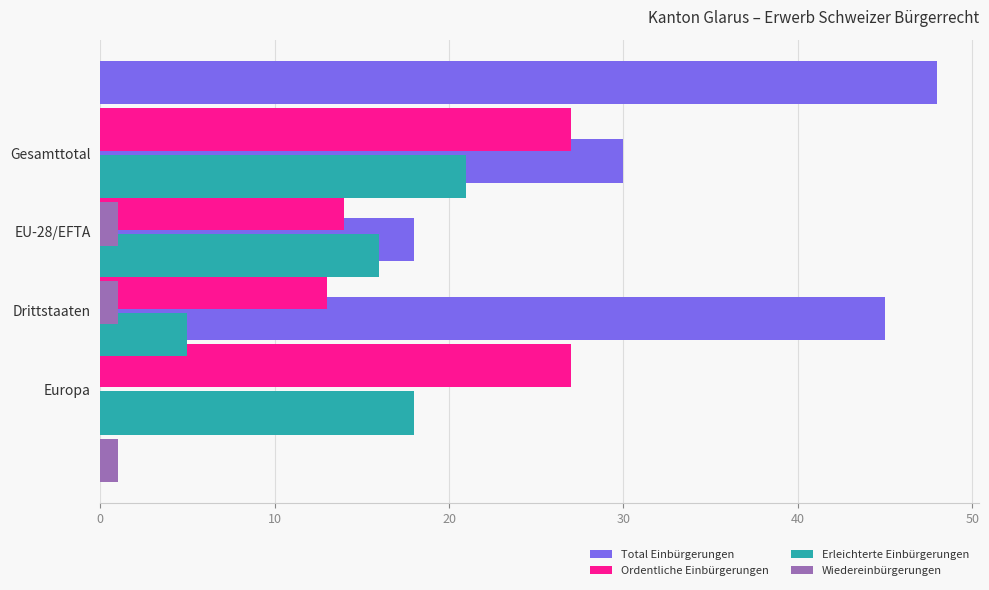

Rank the series by their average value, from lowest to highest.

Wiedereinbürgerungen, Erleichterte Einbürgerungen, Ordentliche Einbürgerungen, Total Einbürgerungen